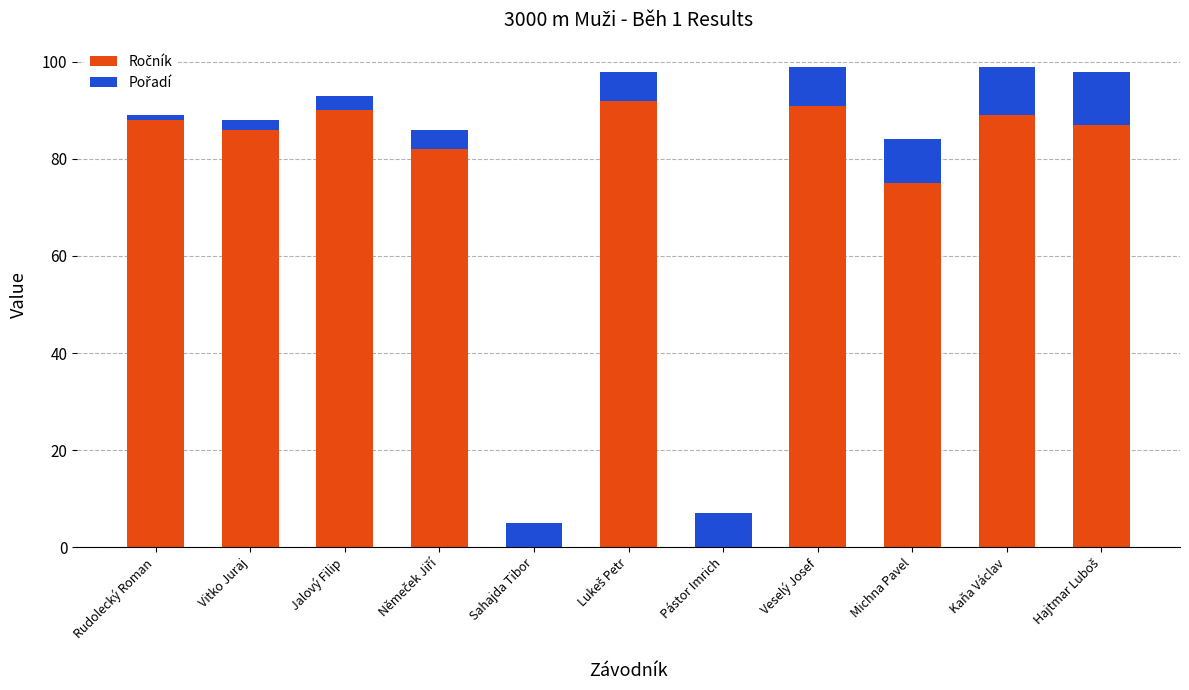

What is the total value across all series at Sahajda Tibor?

5